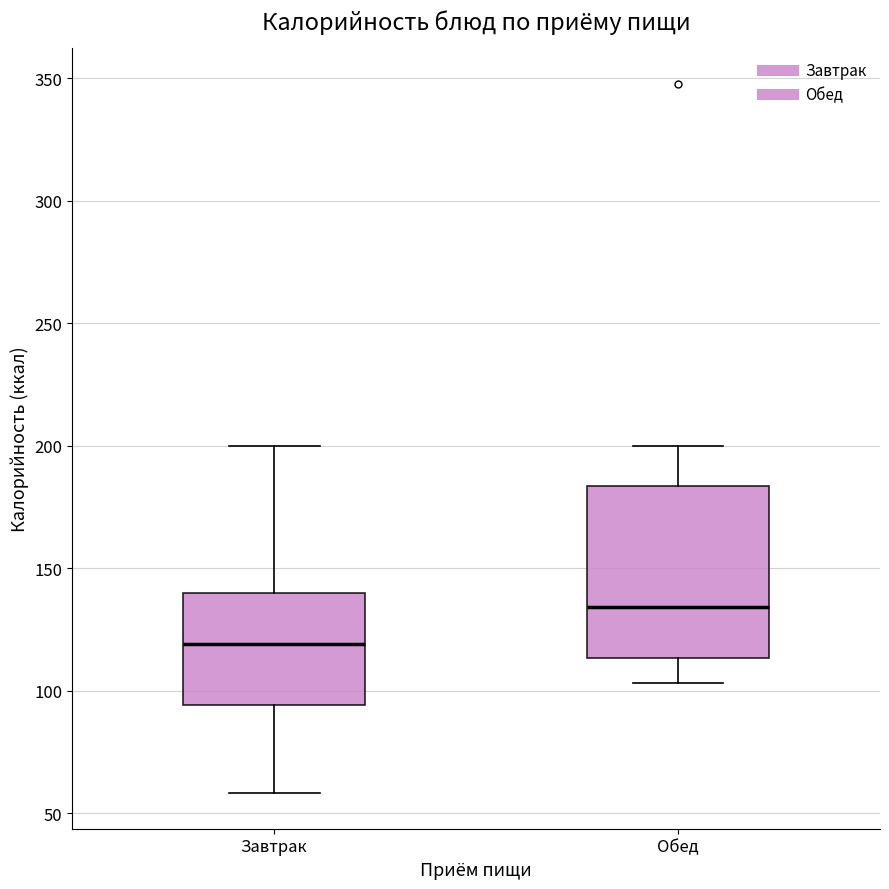

Reading left to right, read every box against the y-axis: the position of its median line, the range the box covers, and the ends of its whiskers. The values are not printed on the chart, so give them approximately, as read against the axis.

Завтрак: median 120, box 95 to 140, whiskers 60 to 200
Обед: median 135, box 115 to 185, whiskers 105 to 200